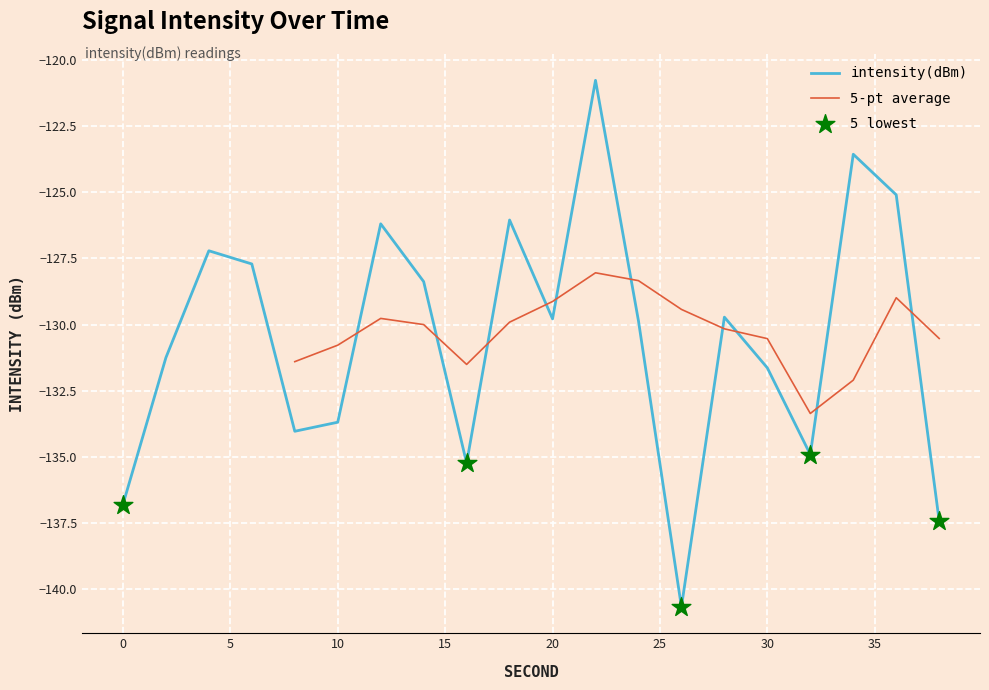

Between 16 and 14, which is larger?

14